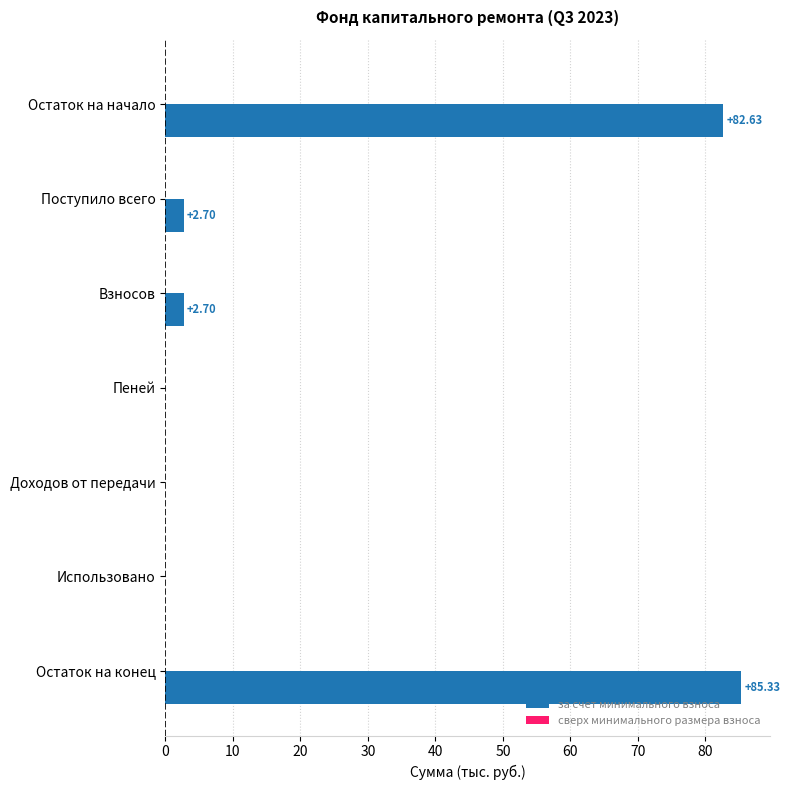

What is the change in value from Взносов to Остаток на конец?

+82.6